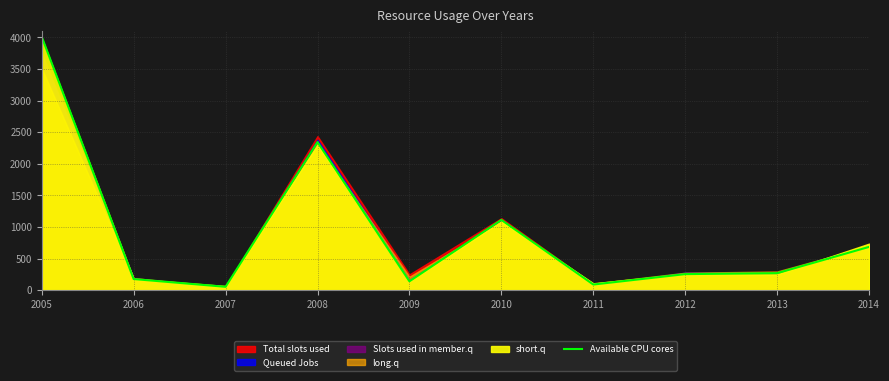

Reading left to right, what are all the values shown in this chart?

2005=4011	2006=175	2007=52	2008=2344	2009=139	2010=1112	2011=88	2012=253	2013=268	2014=684